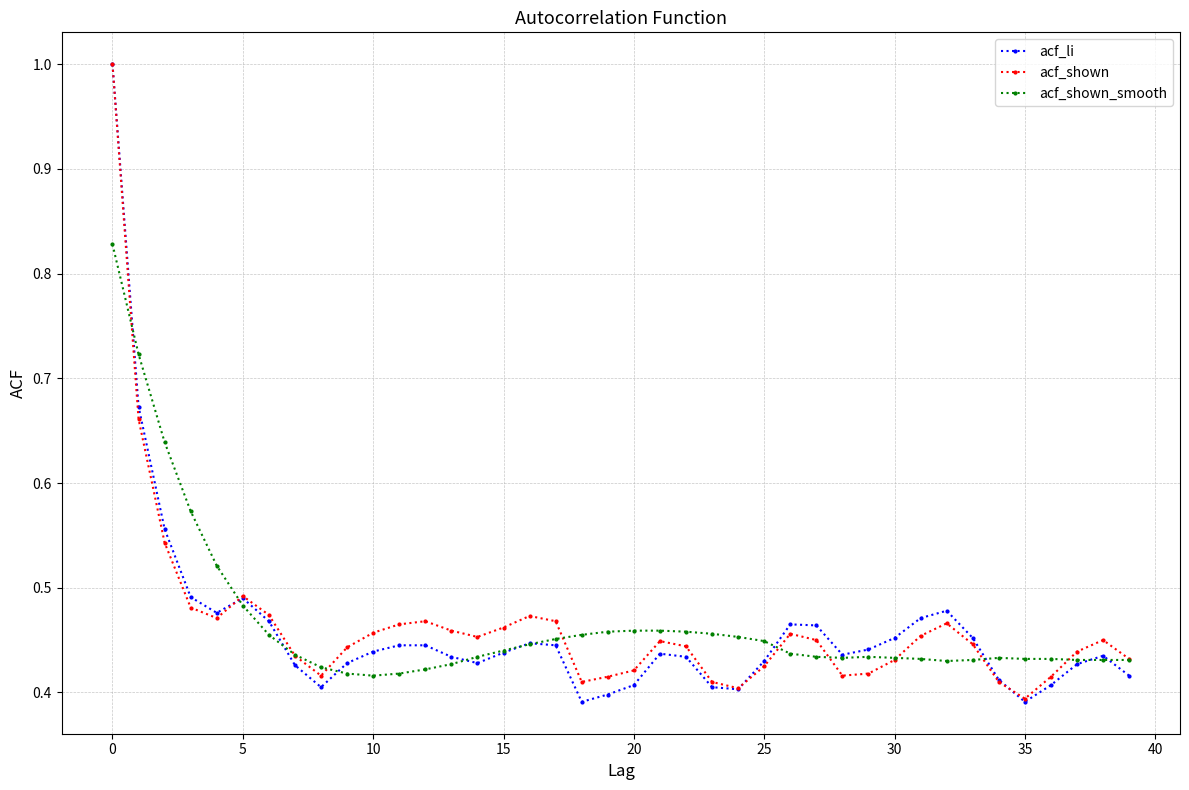

At how many categories does at least one series exceed 0?

40